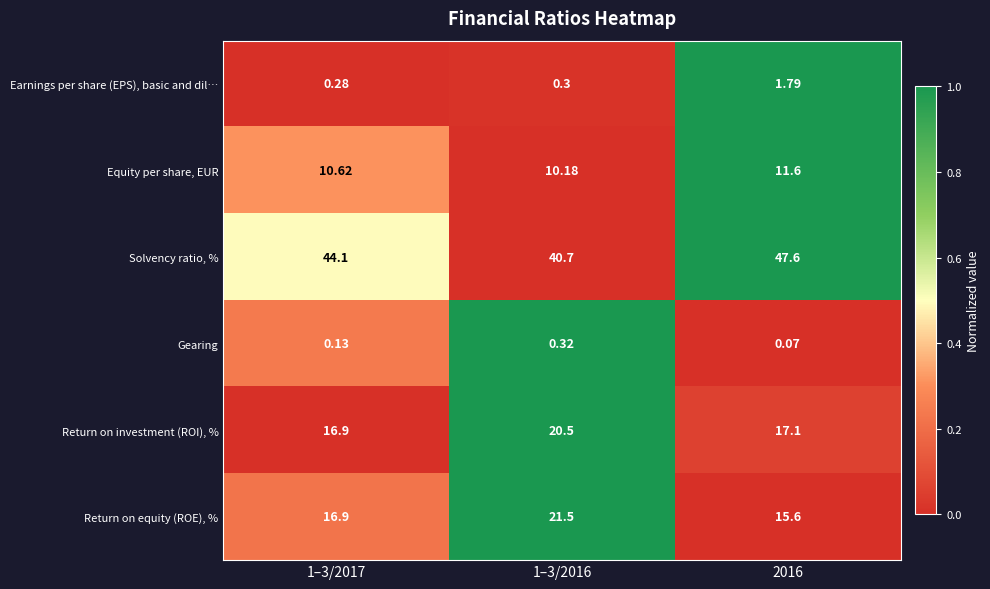

Which series has the largest total across all categories?

Solvency ratio, %